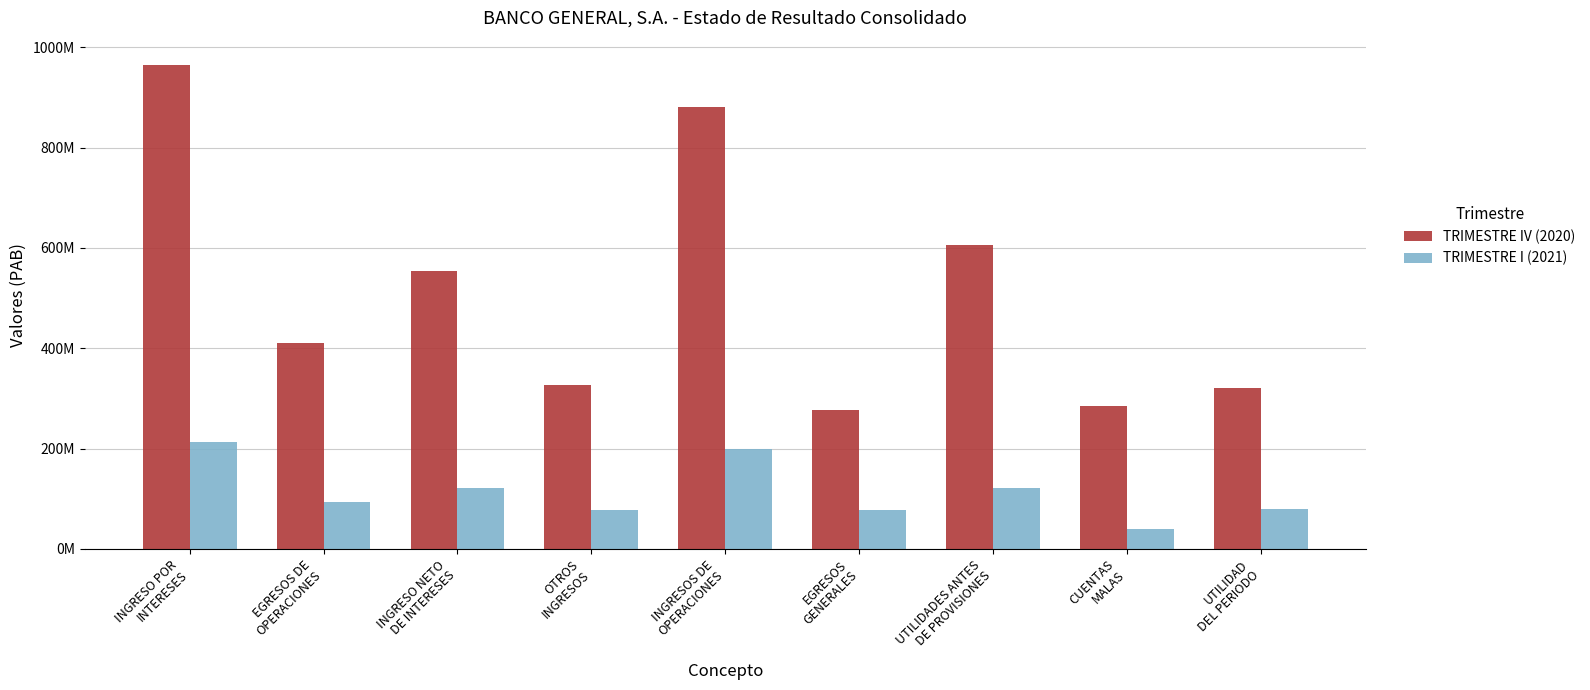

What are all the series names shown in the legend?

TRIMESTRE IV (2020), TRIMESTRE I (2021)